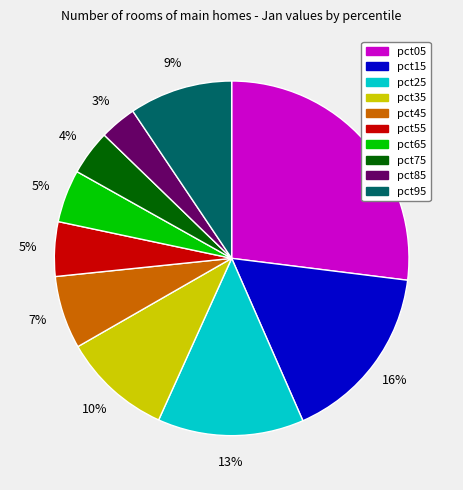

Is there any slice that represents more than half of the pie?

No